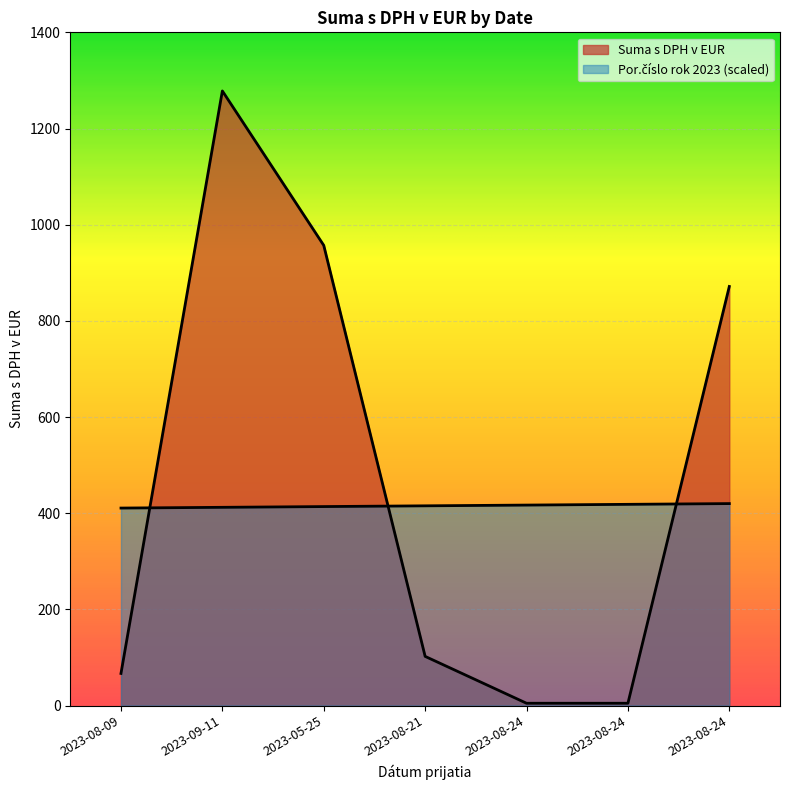

List the series in order of their overall mean, highest first.

Suma s DPH v EUR, Por.číslo rok 2023